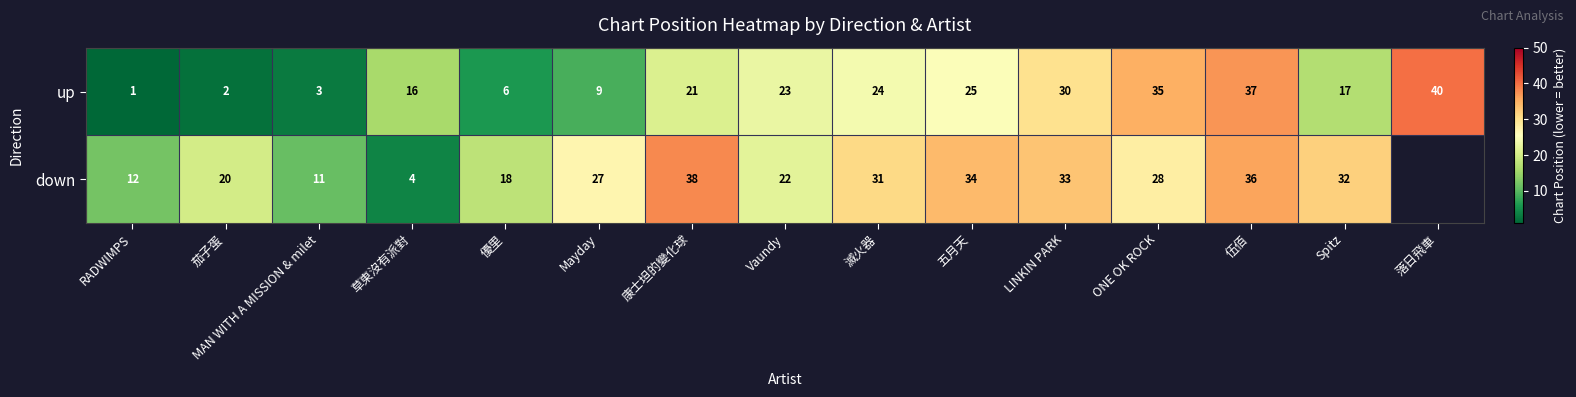

At ONE OK ROCK, list the series in order from largest to smallest.

up, down